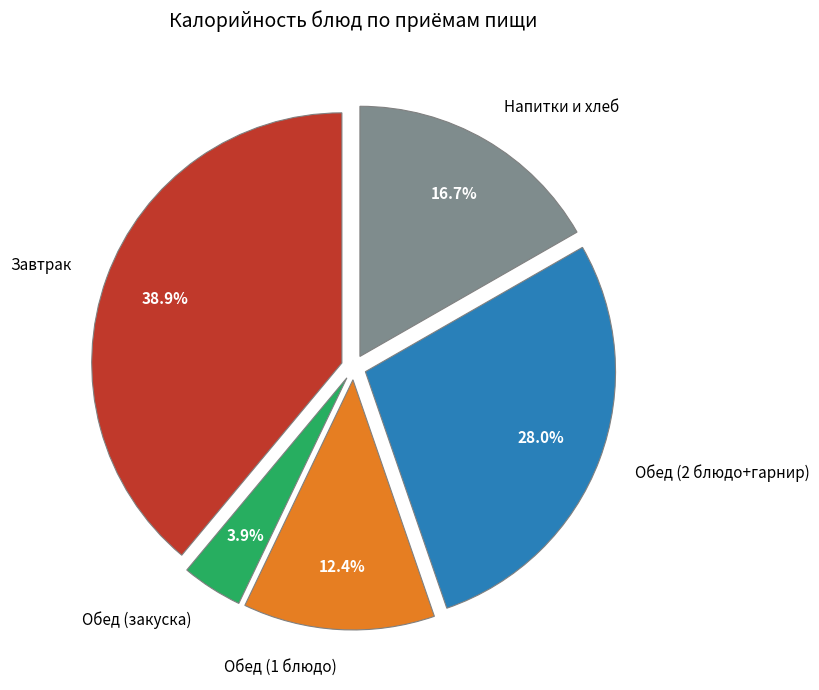

Do Обед (2 блюдо+гарнир) and Завтрак together represent more than half of the pie?

Yes